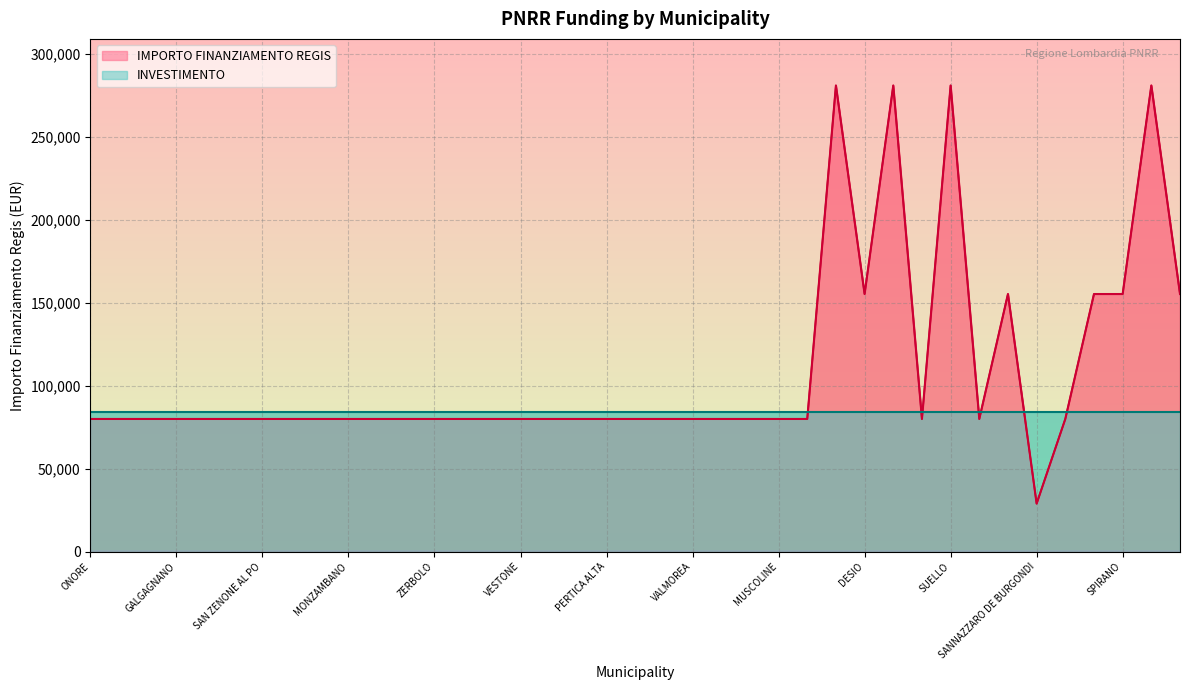

Reading left to right, what are all the values shown in this chart?

ONORE=79922	COSTA SERINA=79922	VERNATE=79922	GALGAGNANO=79922	PADERNO DADDA=79922	BRALLO DI PREGOLA=79922	SAN ZENONE AL PO=79922	PONTIROLO NUOVO=79922	PIEVE FISSIRAGA=79922	MONZAMBANO=79922	SUARDI=79922	CAVRIANA=79922	ZERBOLO=79922	PROVAGLIO VAL SABBIA=79922	MORAZZONE=79922	VESTONE=79922	ROE VOLCIANO=79922	RONCELLO=79922	PERTICA ALTA=79922	ENDINE GAIANO=79922	NUVOLERA=79922	VALMOREA=79922	PREMOLO=79922	BAGOLINO=79922	MUSCOLINE=79922	SABBIONETA=79922	ROMAGNESE=280932	DESIO=155234	SOLBIATE OLONA=280932	LAINATE=79922	SUELLO=280932	ROZZANO=79922	CORTE DE CORTESI CON CIGNONE=155234	SANNAZZARO DE BURGONDI=28902	CARAVATE=79922	RANCIO VALCUVIA=155234	SPIRANO=155234	LAVENO-MOMBELLO=280932	MONTICHIARI=155234